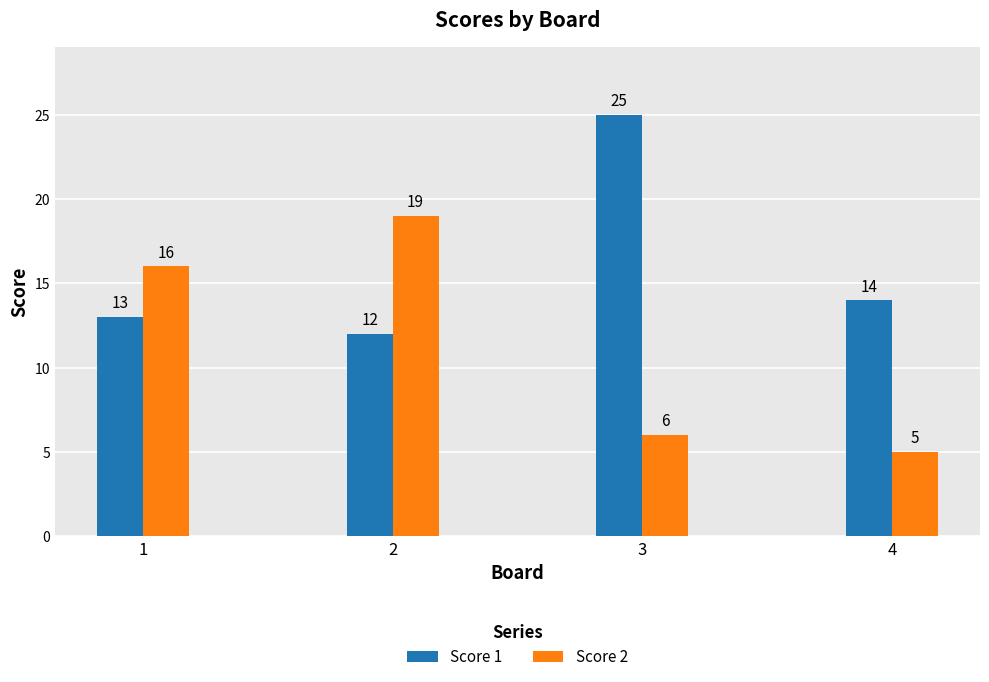

How many categories are shown in the chart?

4